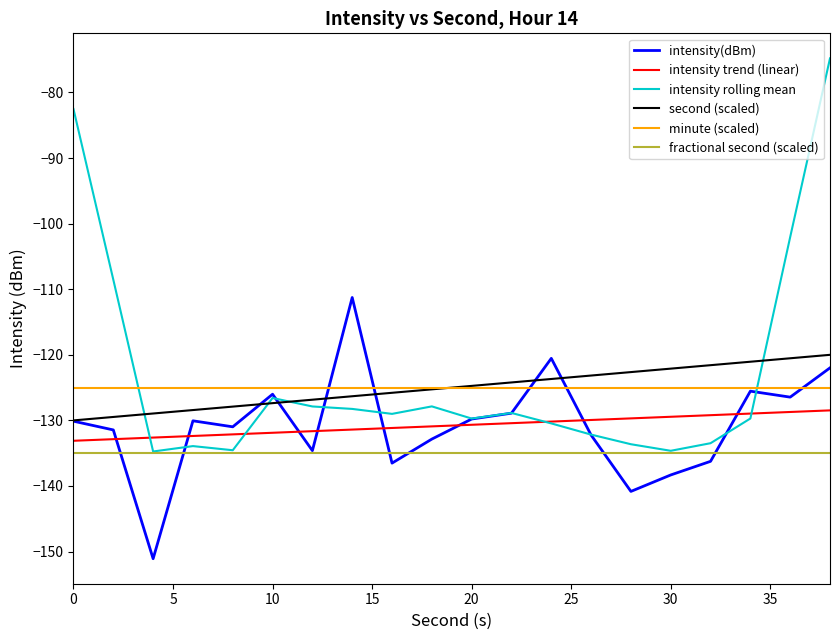

What is the average value of the fractional second (scaled) series?

-135.0